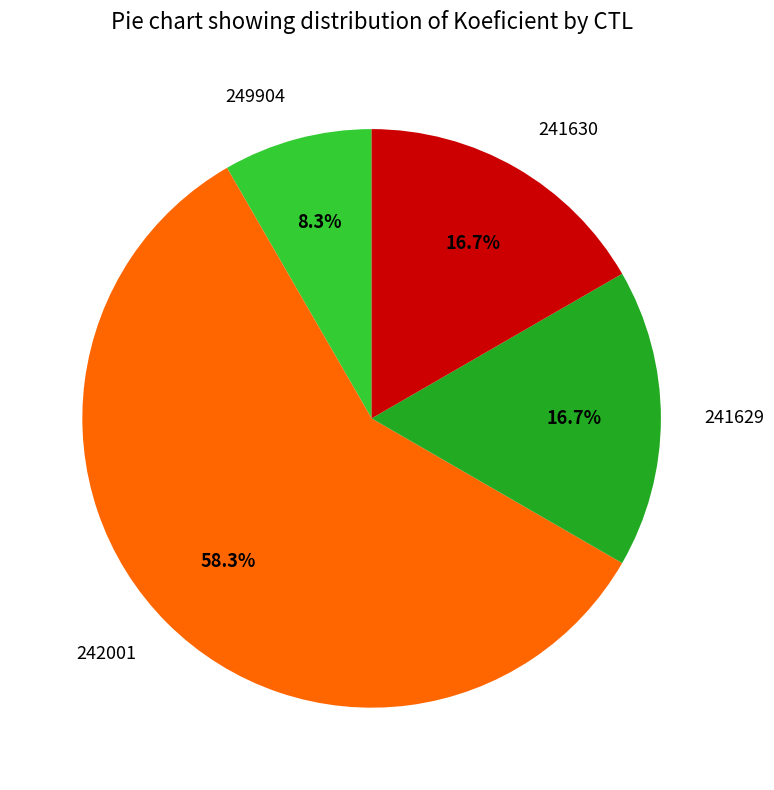

Which category has the biggest portion of the pie?

242001